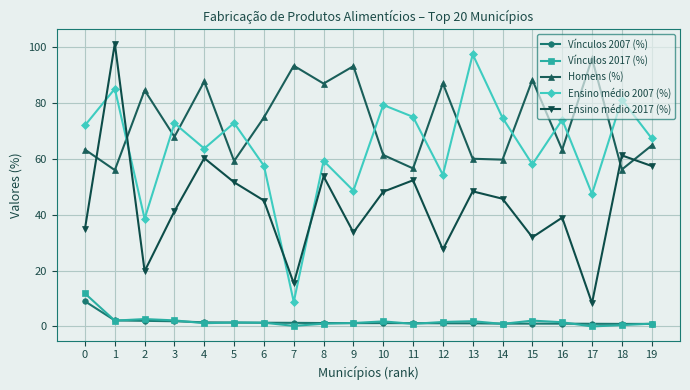

The value of Vínculos 2007 (%) at 2 is 2.0. True or false?

True